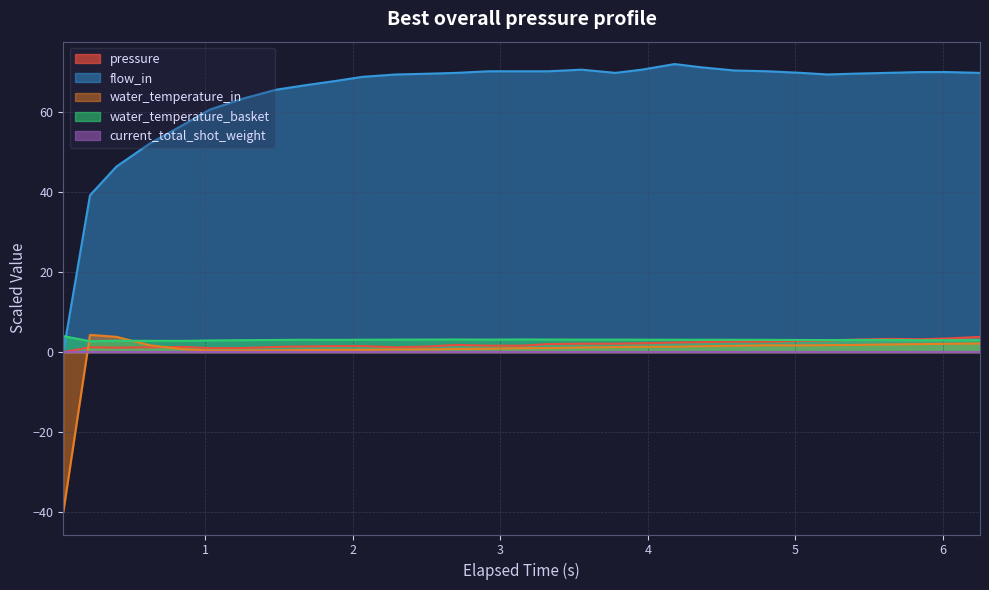

Which series has the largest total across all categories?

flow_in